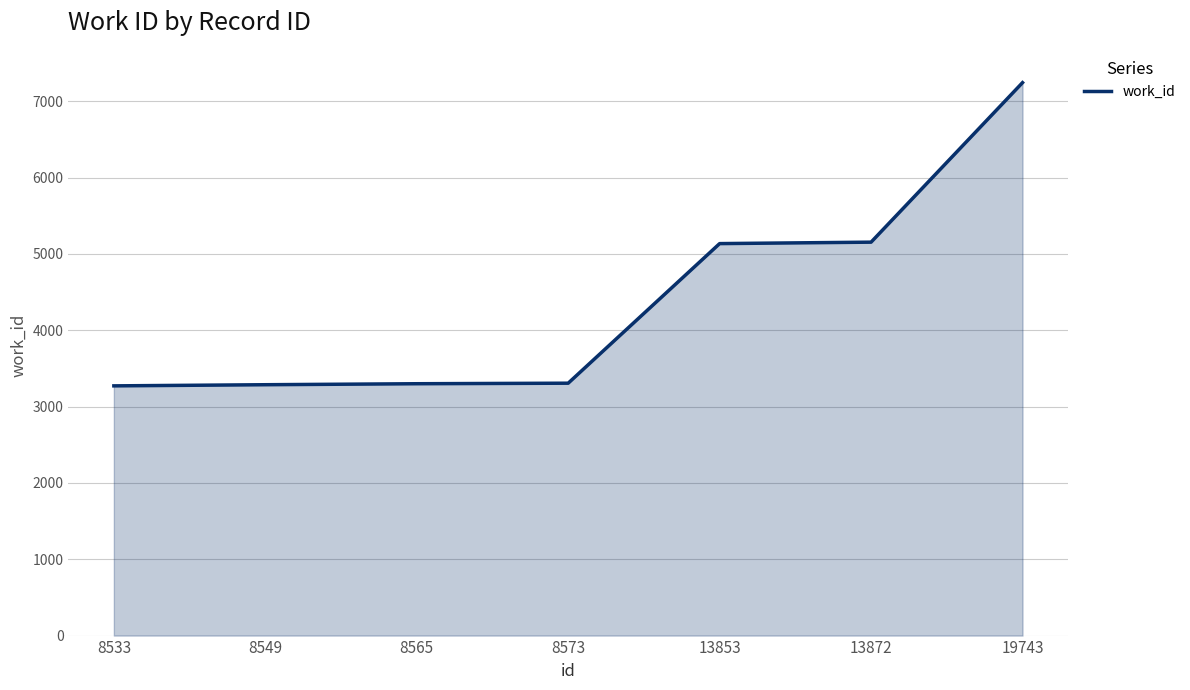

Approximately how many times larger is the value at 8533 compared to 19743?

0.5